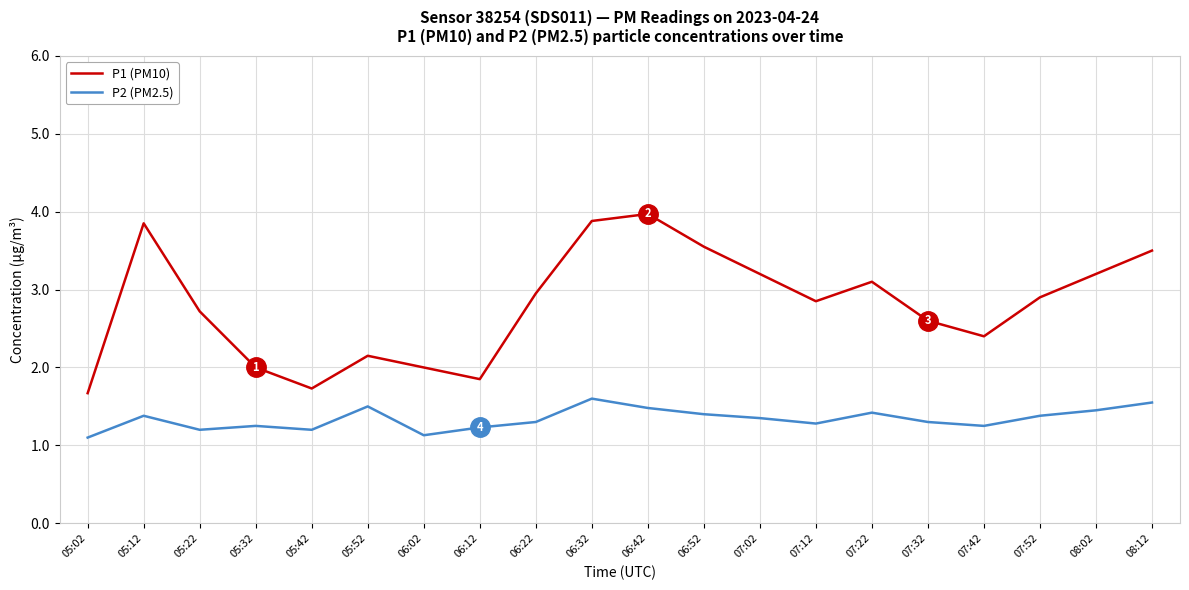

Count the number of data series in this chart.

2